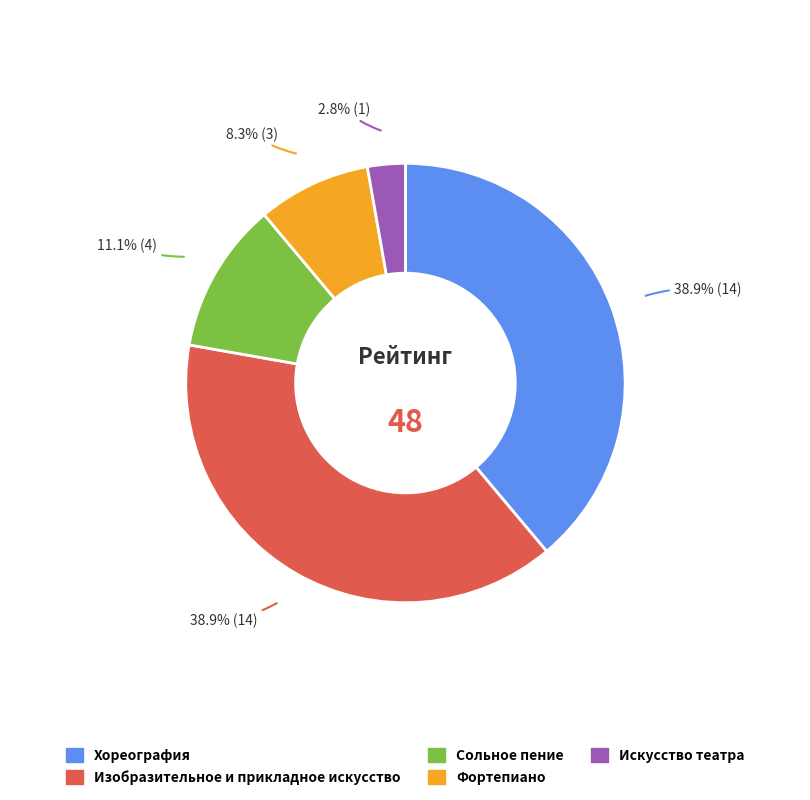

To the nearest percent, what percentage of the pie is Хореография?

39%